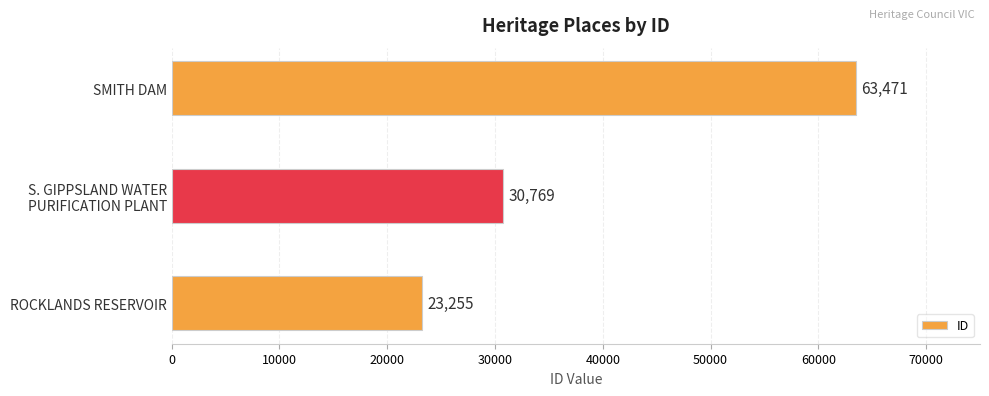

The chart shows a value of 39925 at ROCKLANDS RESERVOIR. True or false?

False